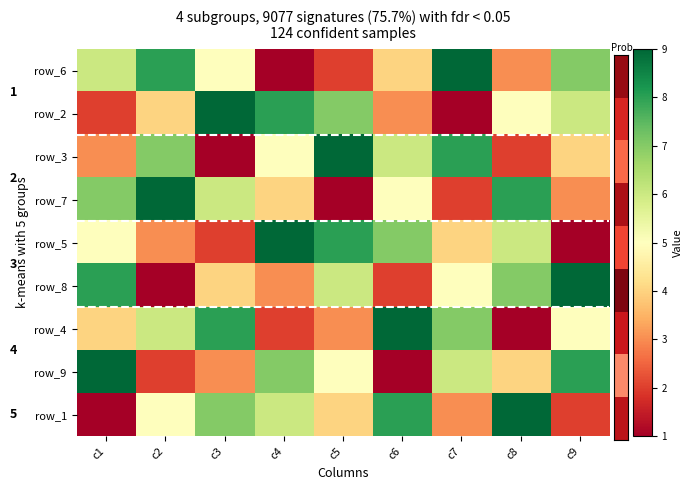

Count the number of categories in the chart.

9